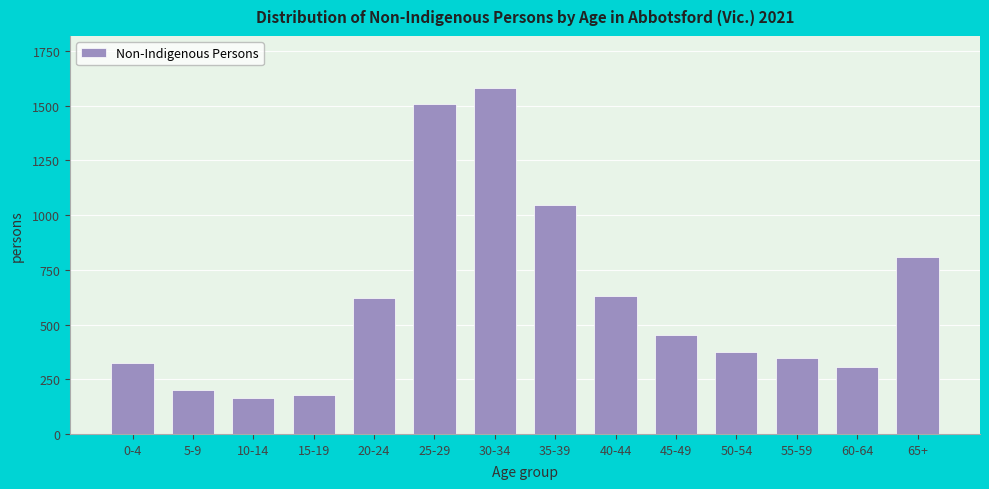

Reading left to right, transcribe all the data shown in this chart.

324	202	163	179	621	1510	1582	1047	631	452	374	349	306	809